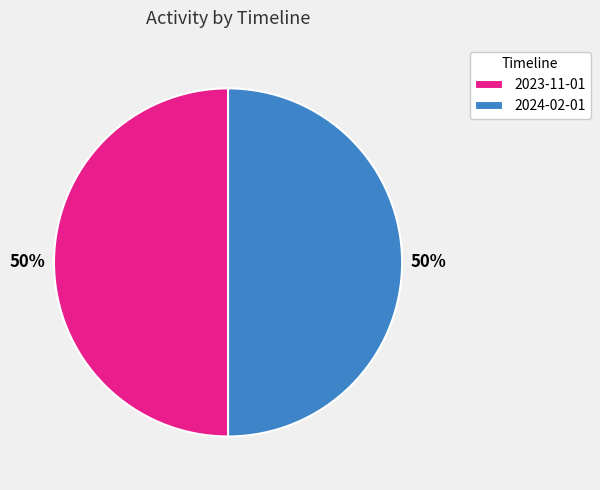

Combined, do 2024-02-01 and 2023-11-01 account for over 50%?

Yes